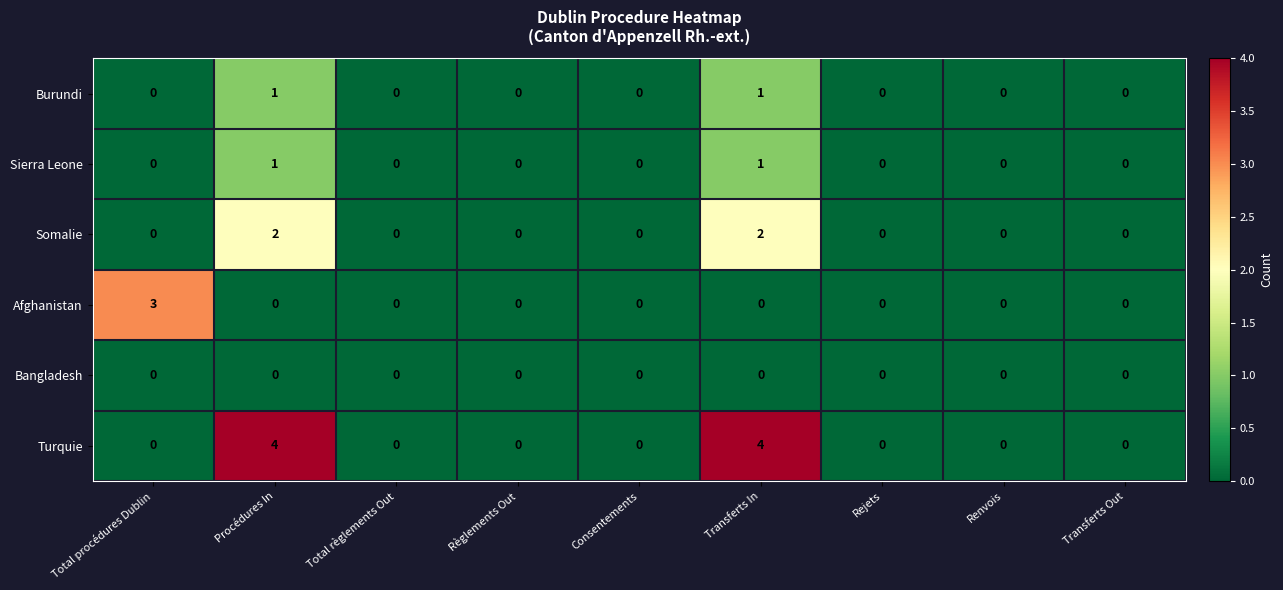

Which category has the highest value in the Afghanistan series?

Total procédures Dublin